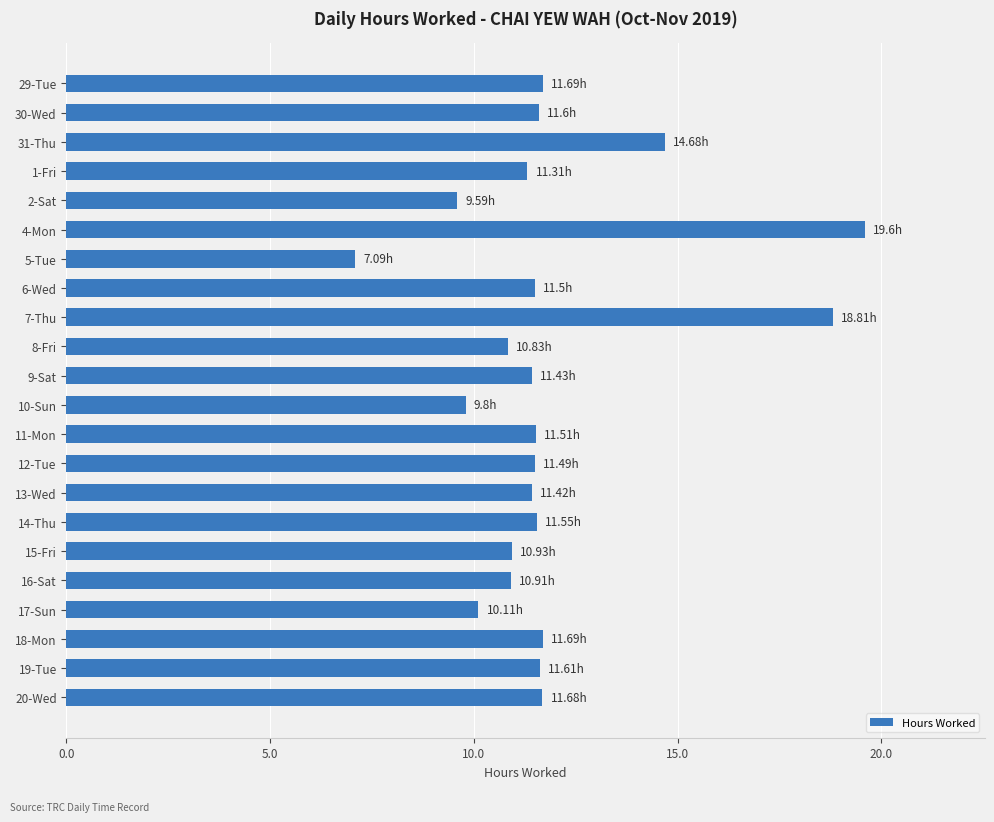

What is the sum of all values?

260.8